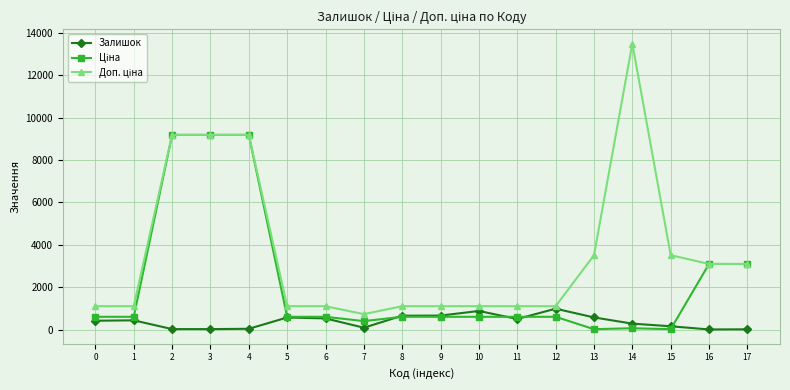

Which category has the highest value across all series?

14